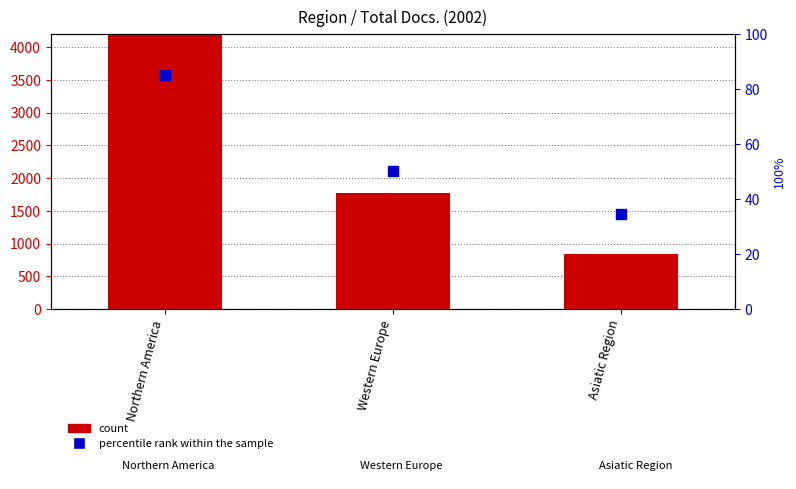

Which series has the largest total across all categories?

count